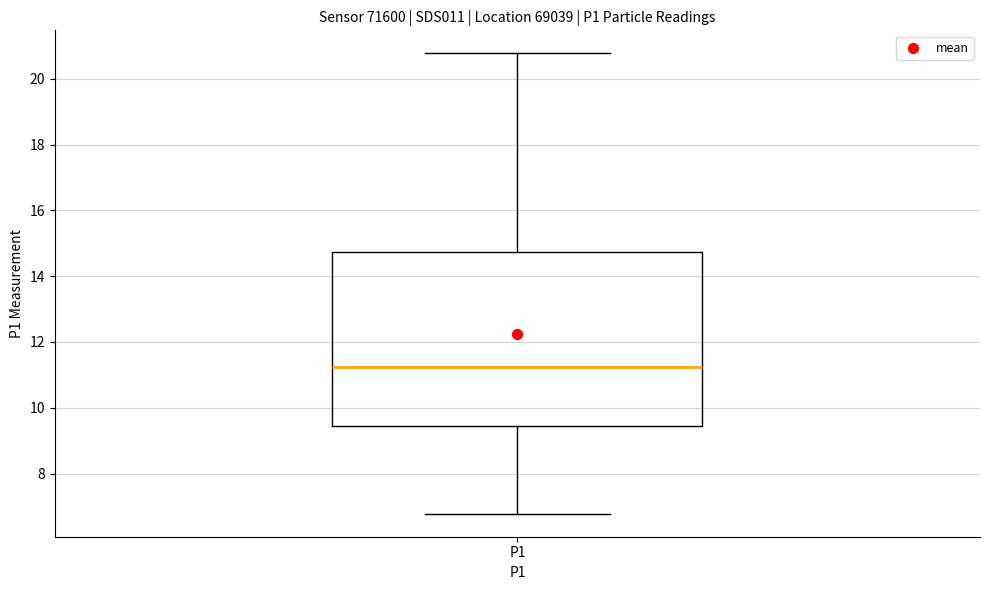

Transcribe this box plot: give where the median line is, the range the box spans, and where the two whiskers end, as read against the y-axis. The values are not printed on the chart, so give them approximately, as read against the axis.

median 11.2, box 9.4 to 14.8, whiskers 6.8 to 20.8